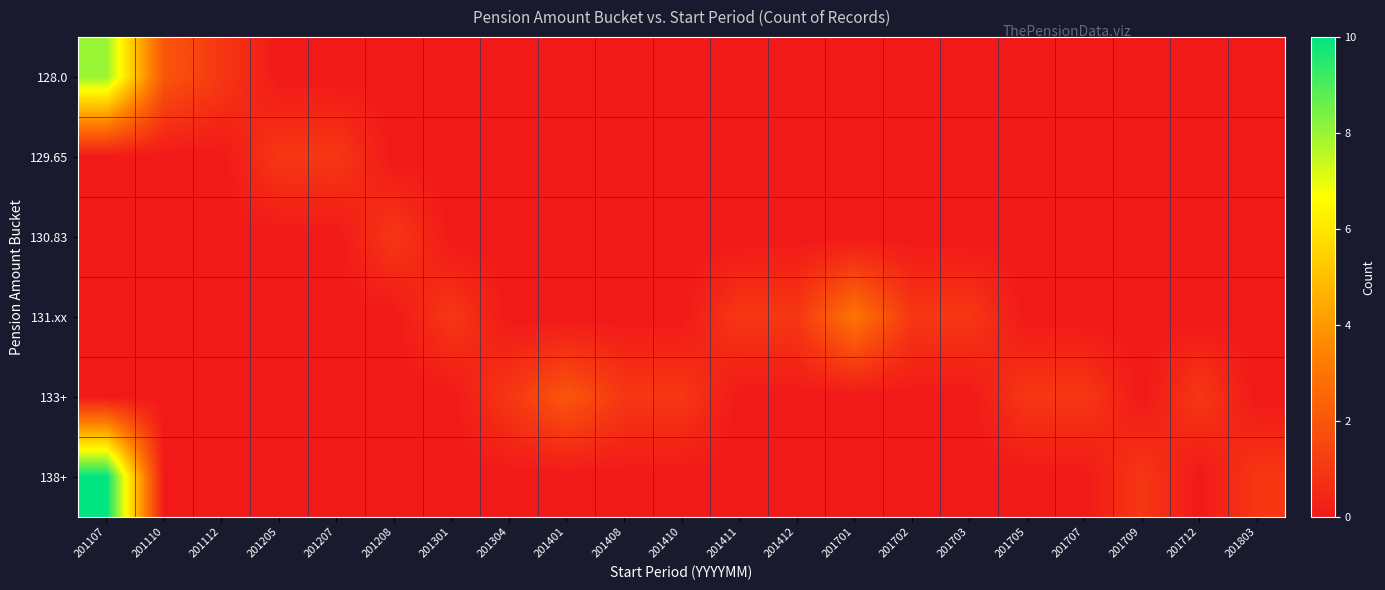

Rank the series by their maximum value, from lowest to highest.

129.65, 130.83, 133+, 131.xx, 128.0, 138+